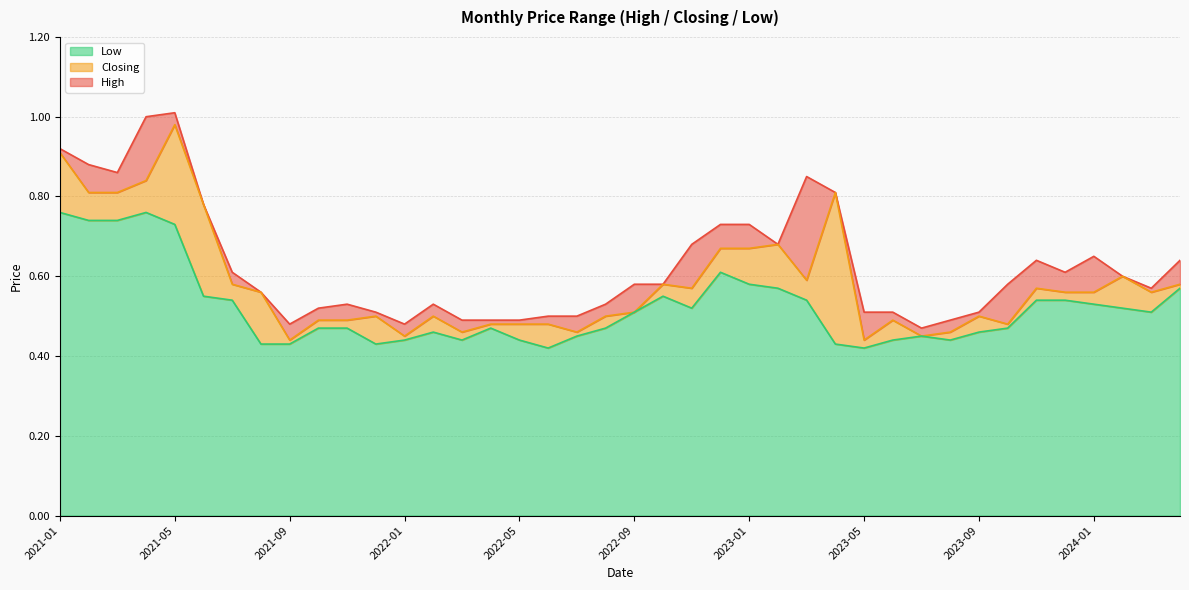

Which series has the largest total across all categories?

High